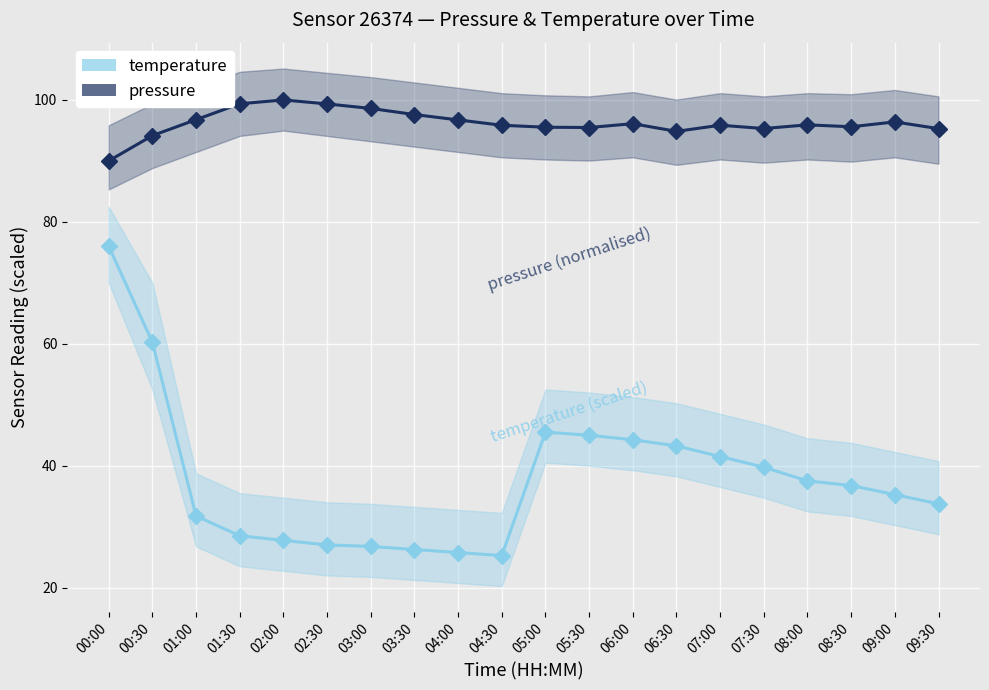

How many lines are shown in the chart?

2